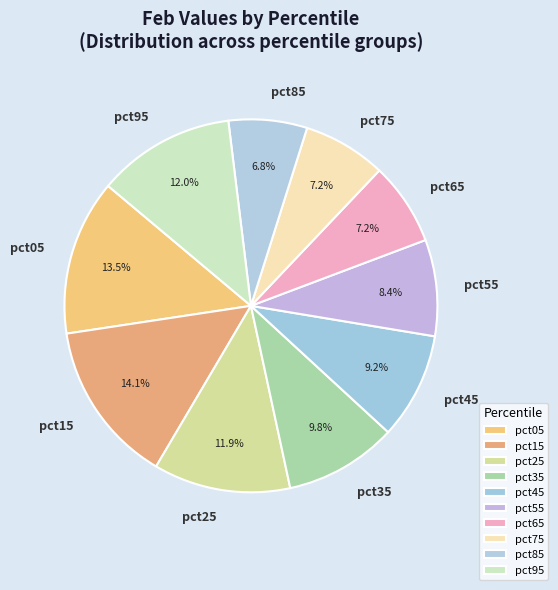

Is there a majority slice in this chart?

No